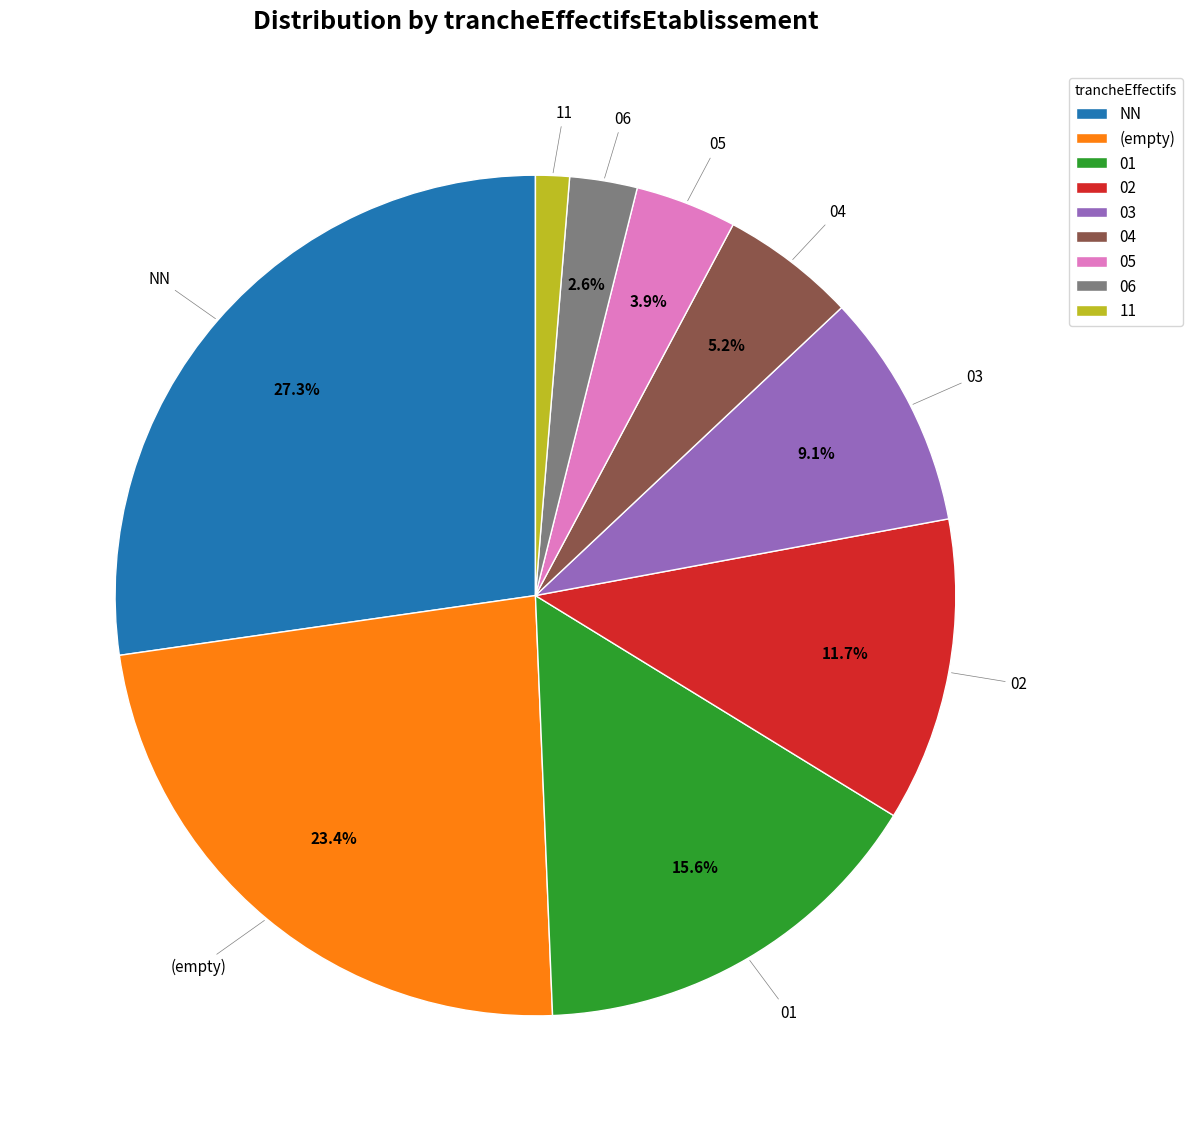

Rank the categories by value from lowest to highest.

11, 06, 05, 04, 03, 02, 01, (empty), NN